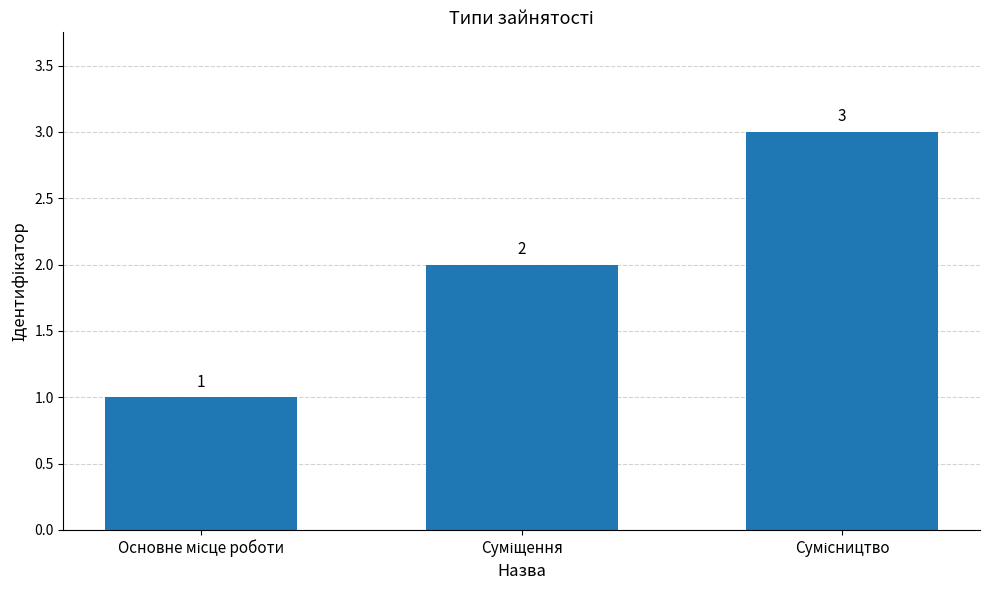

How many values are between 1 and 3?

3